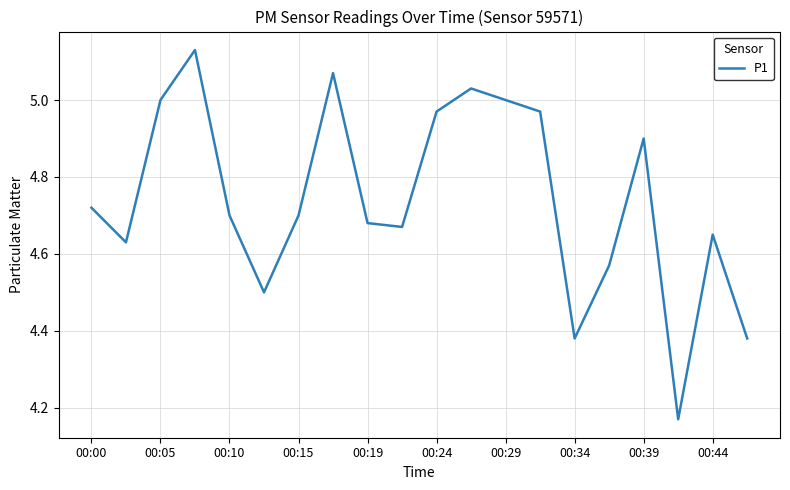

How many lines are shown in the chart?

1